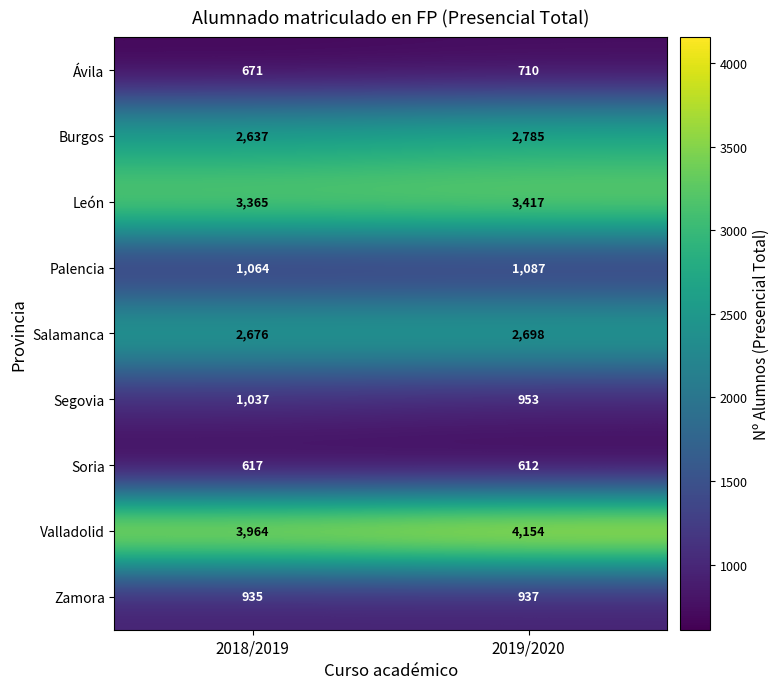

Where is Salamanca nearest to the value 2687?

2018/2019